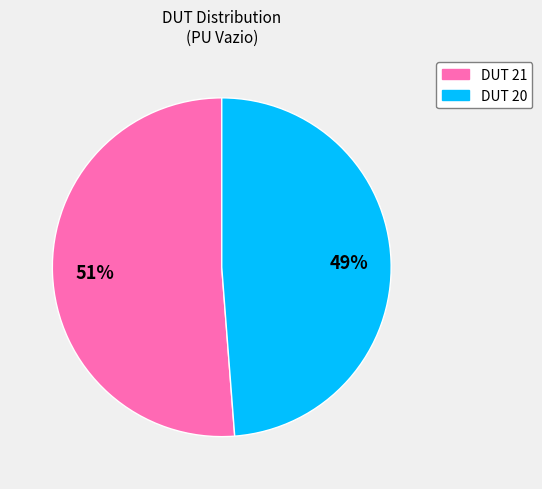

Which category has the smallest portion of the pie?

DUT 20